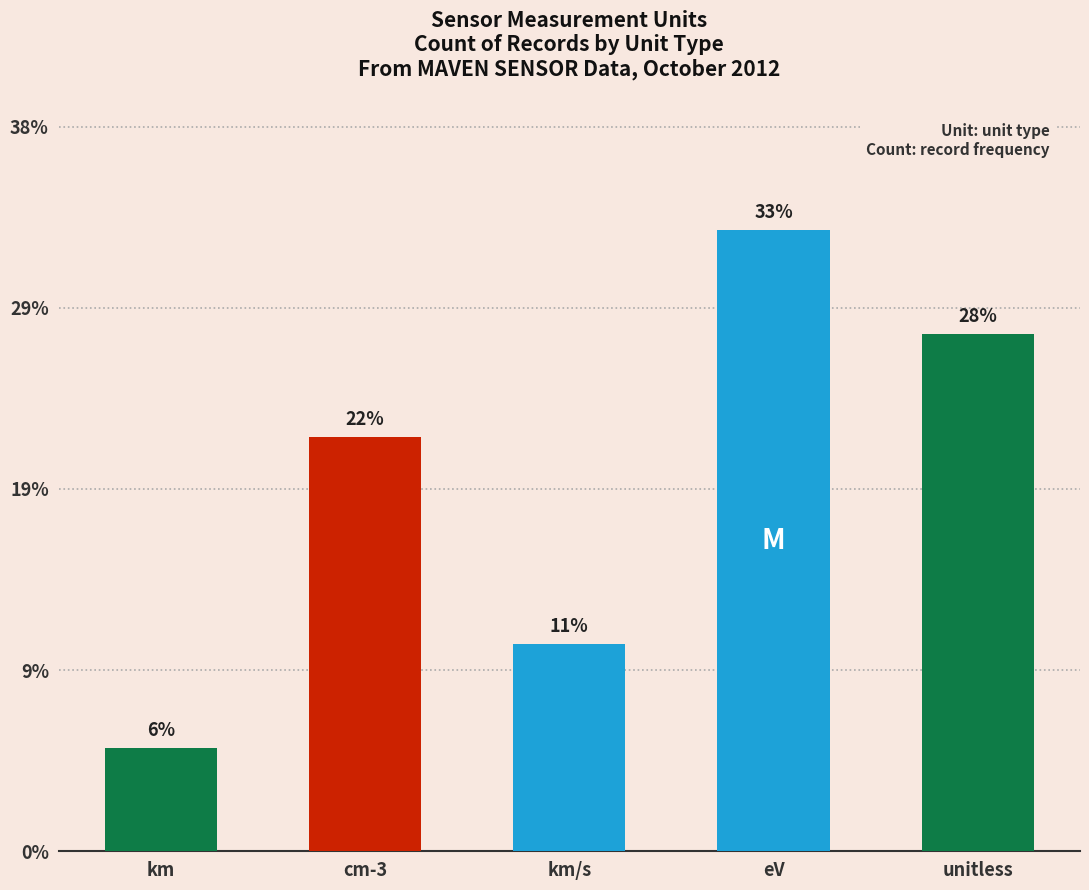

At which category does the chart reach its peak across all series?

eV